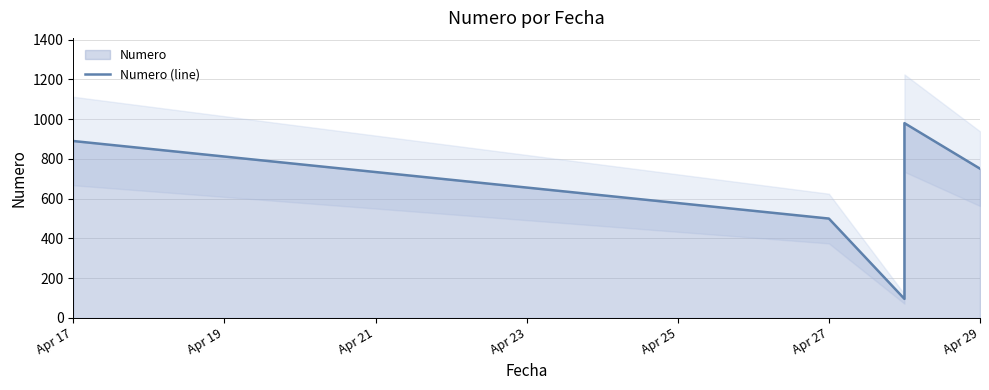

How many interior local valleys (lower than both neighbors) does the data have?

1